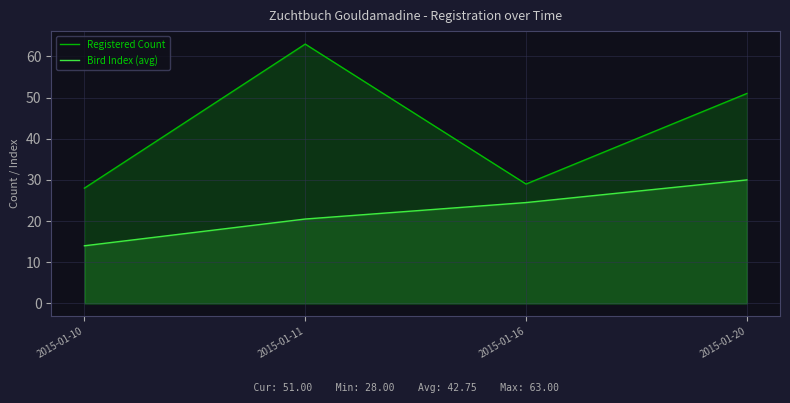

List the series in order of their peak value, highest first.

Registered Count, Bird Index (avg)